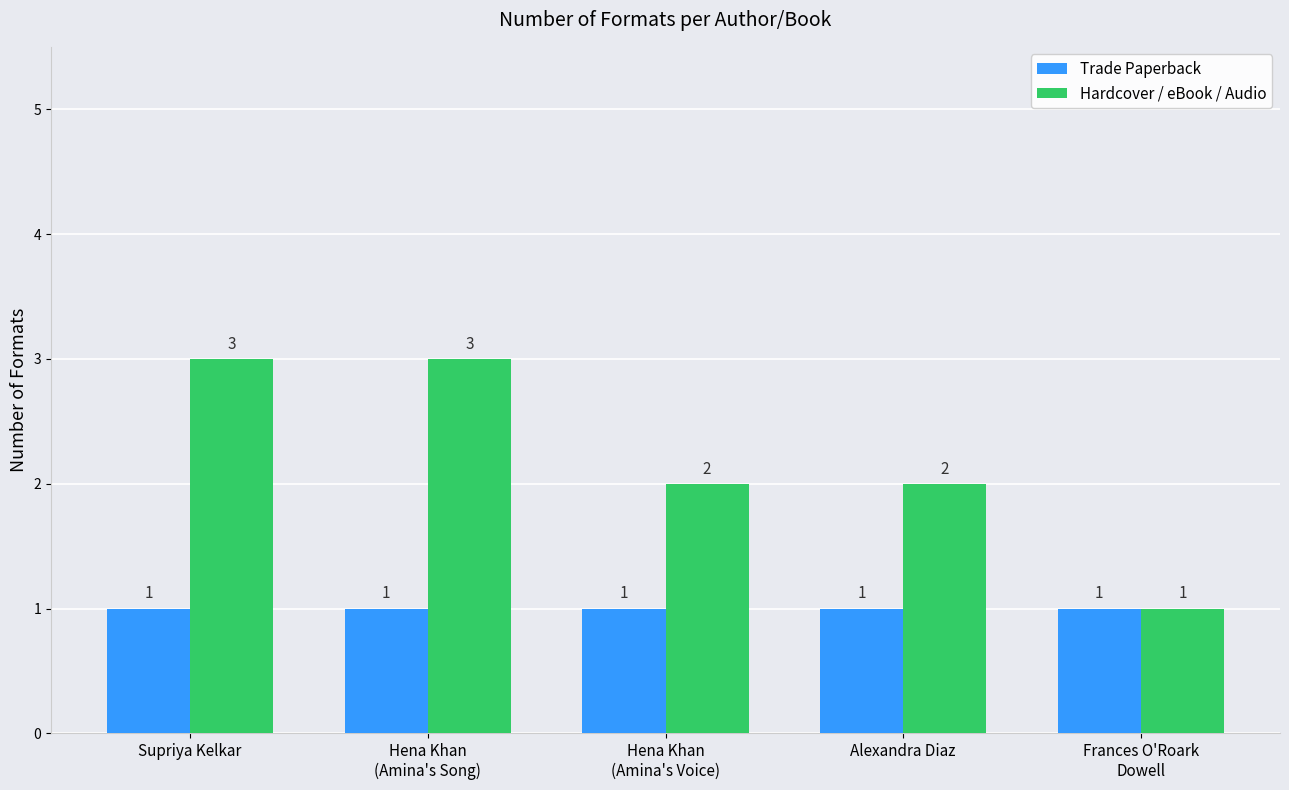

True or false: Trade Paperback has a value of 0 at Frances O'Roark
Dowell.

False